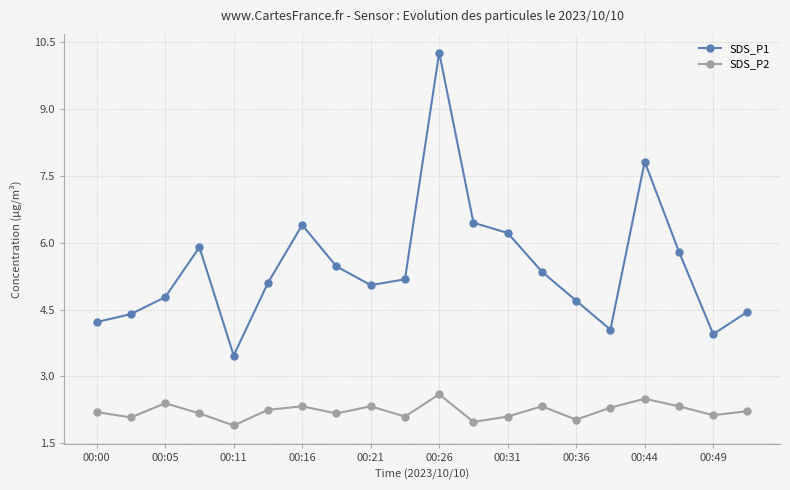

True or false: SDS_P2 and SDS_P1 cross at least once.

False